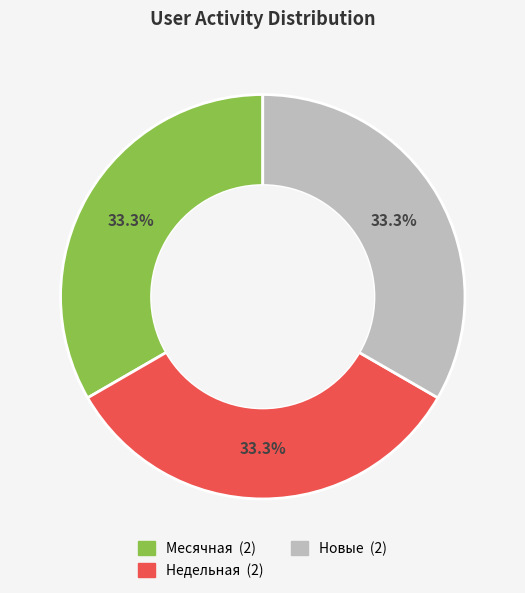

To the nearest percent, what is the average slice percentage?

33%